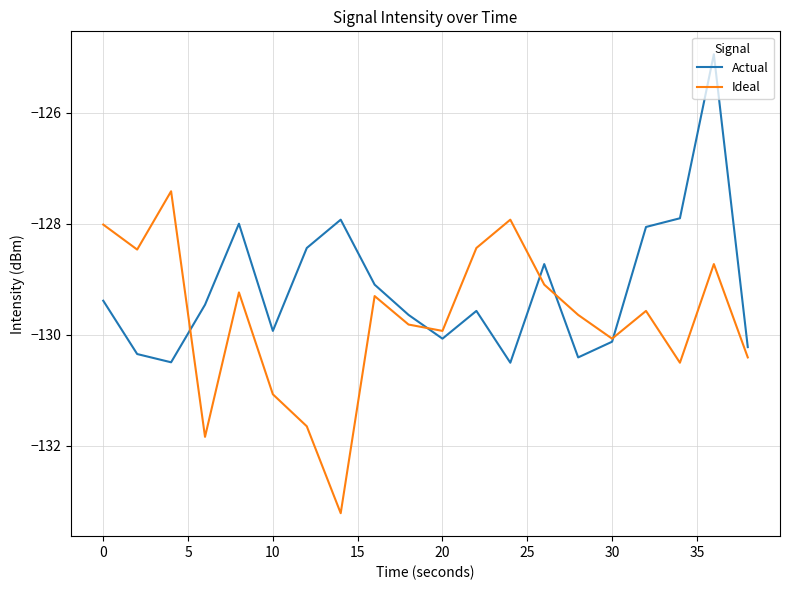

What is the difference between the second highest and minimum values in the Ideal series?

5.3